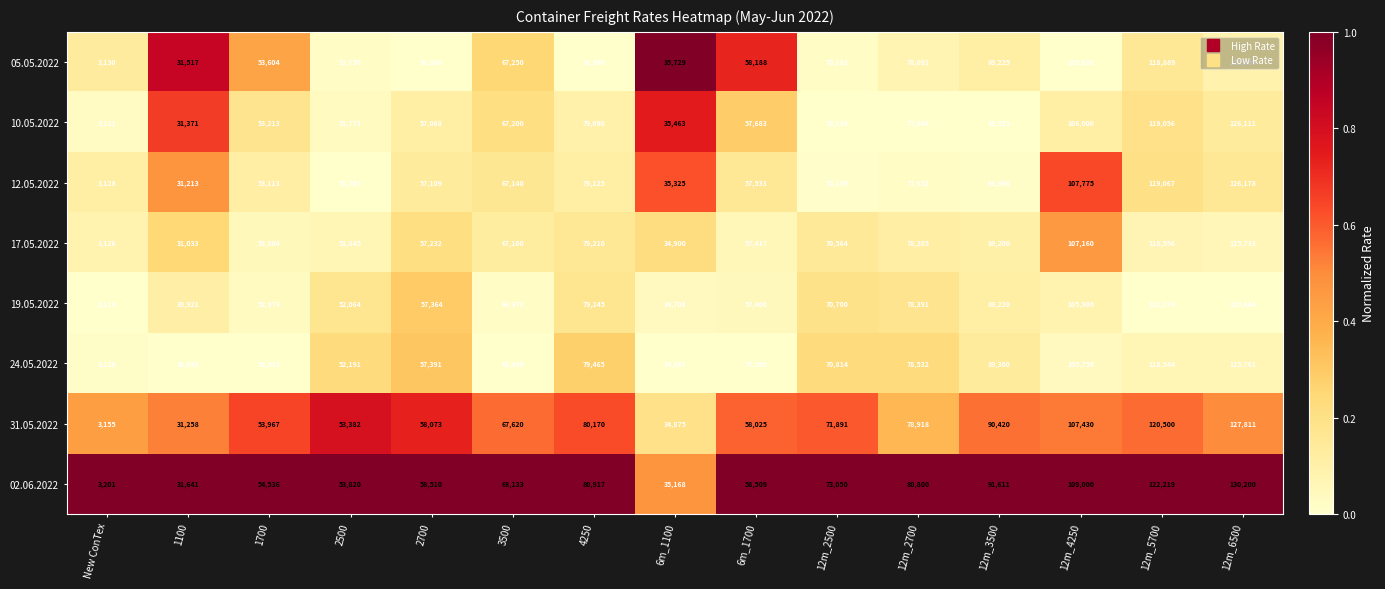

What is the minimum value shown in the chart?

3119